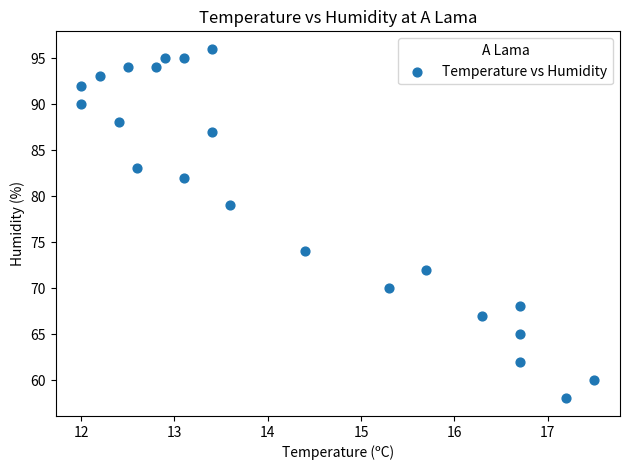

What is the range of Y values (max minus min)?

38